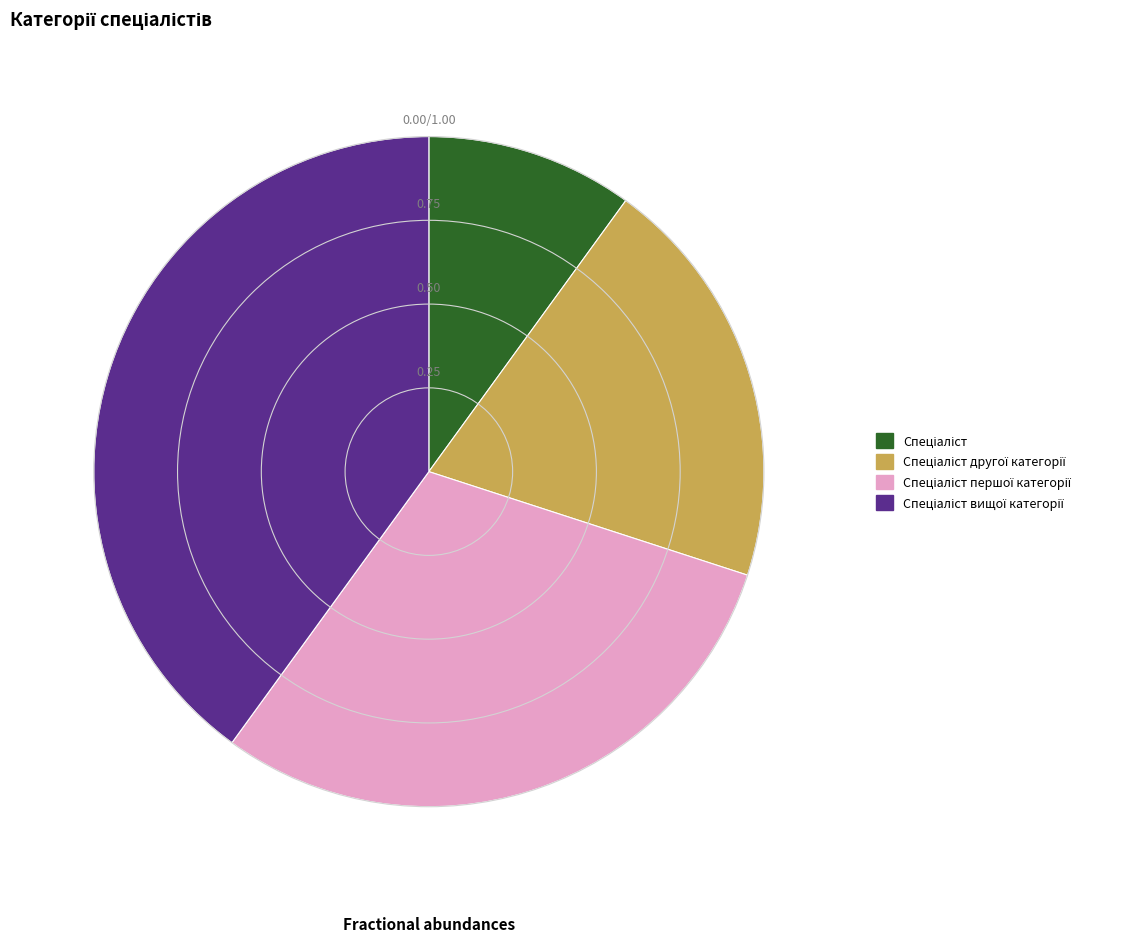

Does any single category account for the majority?

No